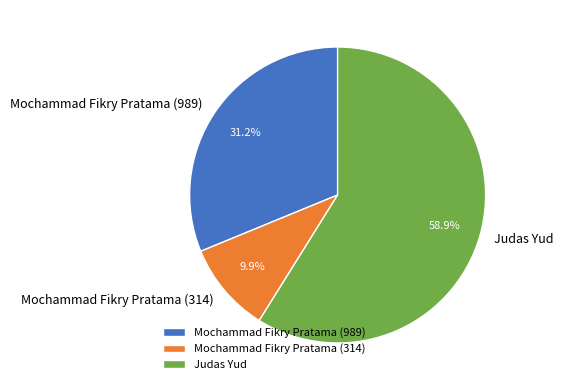

Rank the categories by value from lowest to highest.

Mochammad Fikry Pratama (314), Mochammad Fikry Pratama (989), Judas Yud